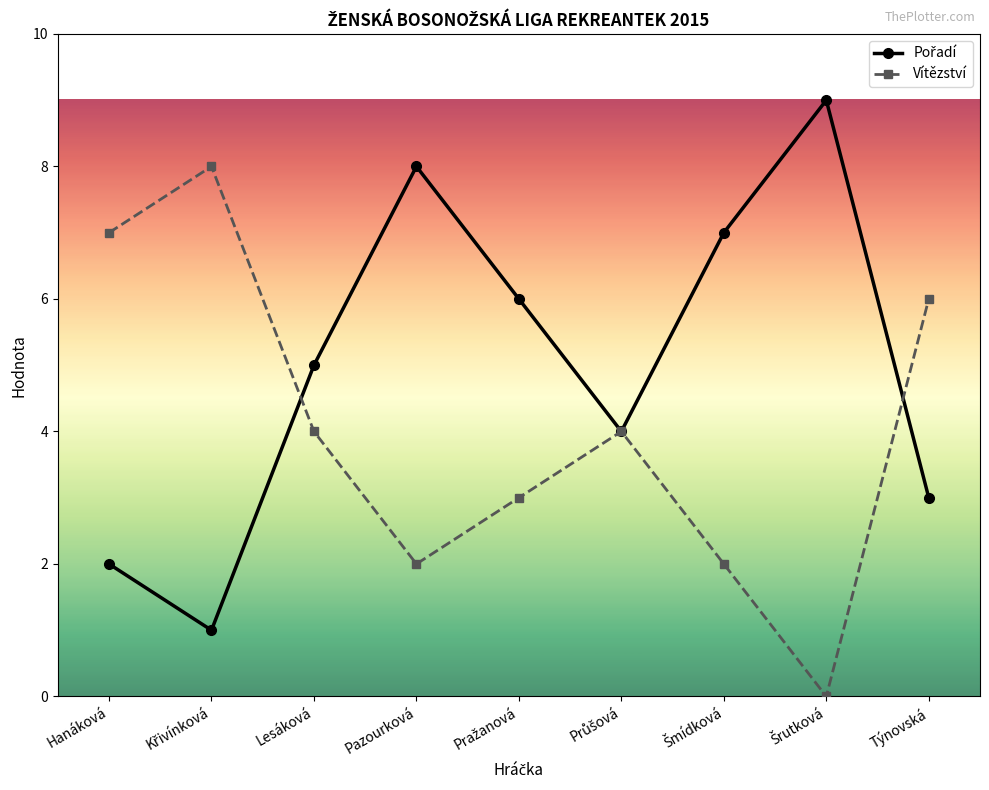

The value of Vítězství at Týnovská is 2. True or false?

False